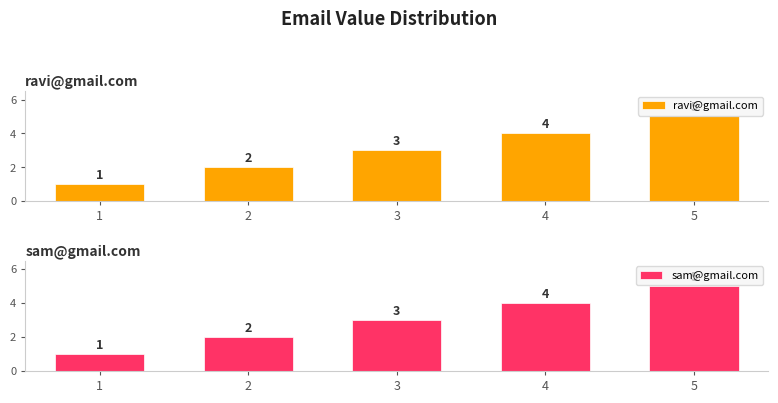

How many bars are there in total?

10